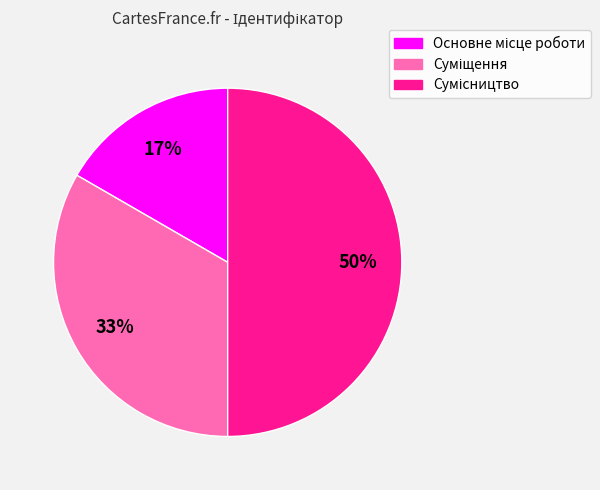

To the nearest percent, what is the difference between the largest and smallest slice percentages?

33%